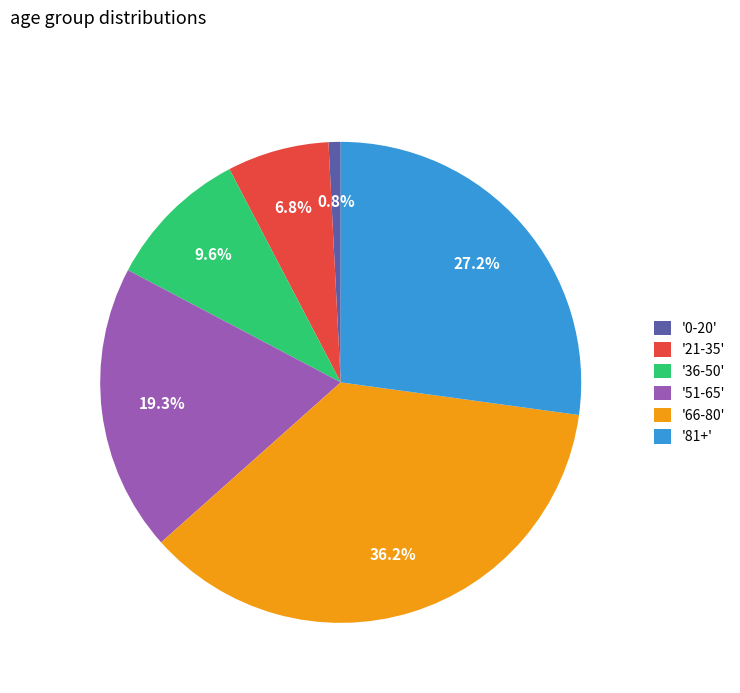

Rank the categories by value from highest to lowest.

'66-80', '81+', '51-65', '36-50', '21-35', '0-20'